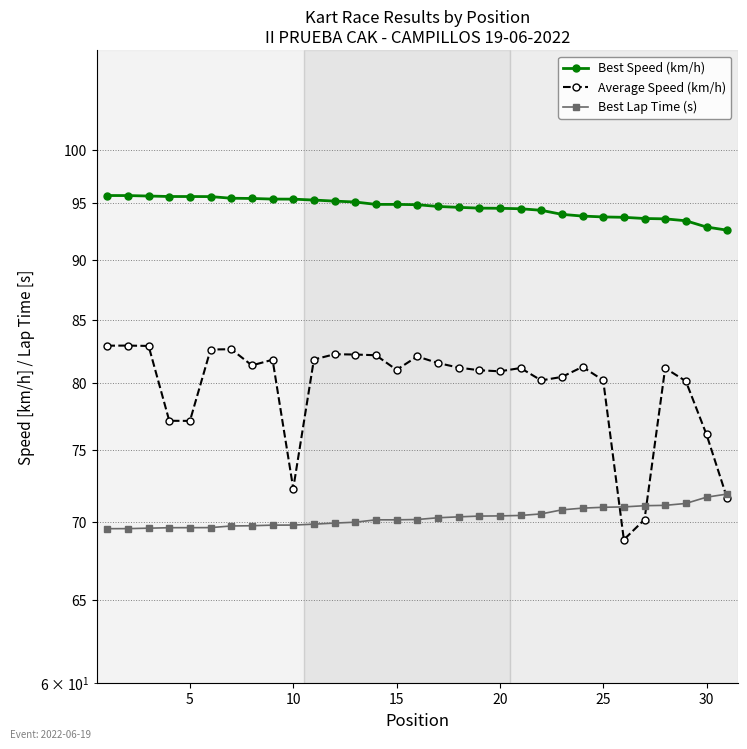

How many series are shown in this chart?

3